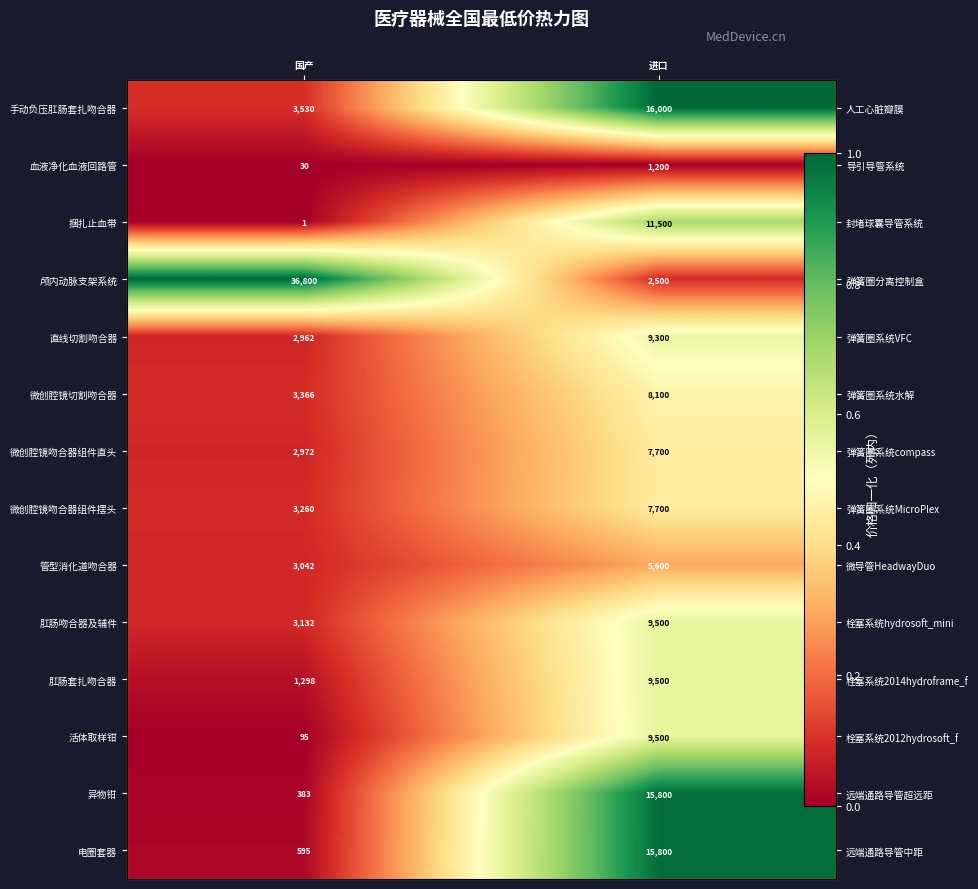

The value of 直线切割吻合器 at 进口 is 0.2. True or false?

False